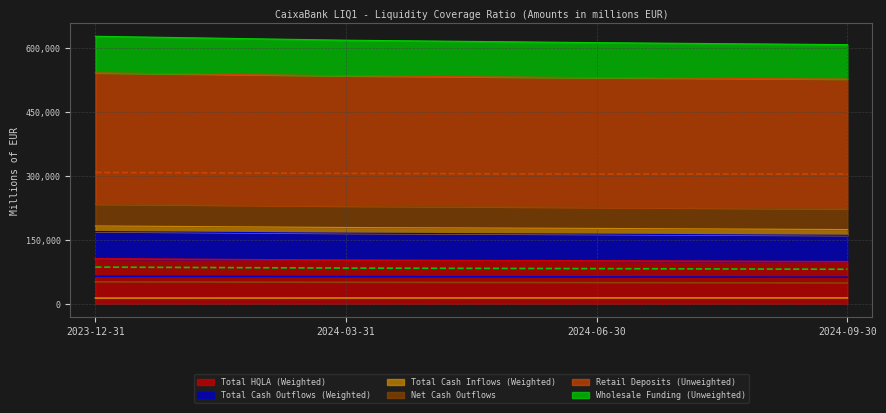

What position from the left is 2023-12-31?

1